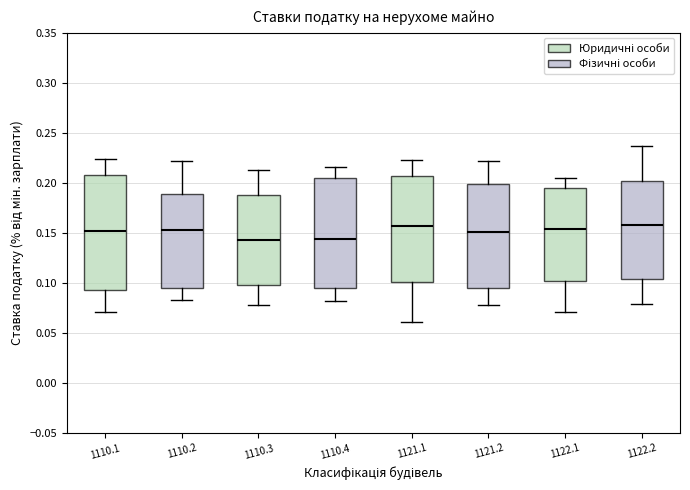

Where does the lower whisker of the box at x = 1121.2 end on the y-axis? The values are not printed on the chart, so give them approximately, as read against the axis.

0.080